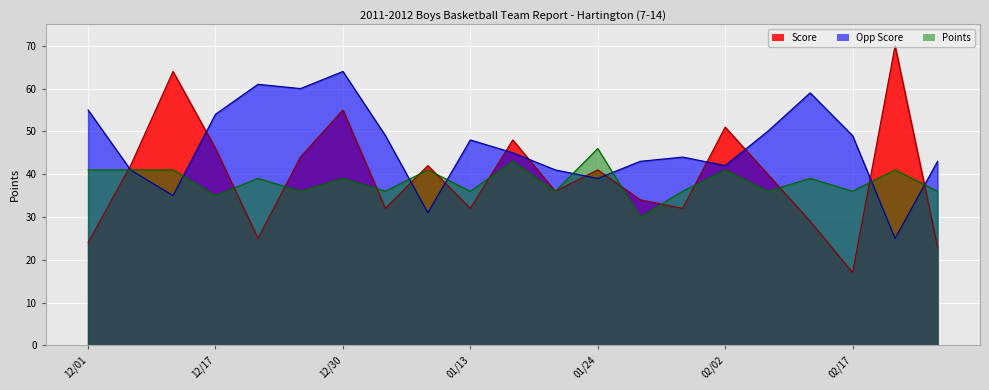

What are all the series names shown in the legend?

Score, Opp Score, Points